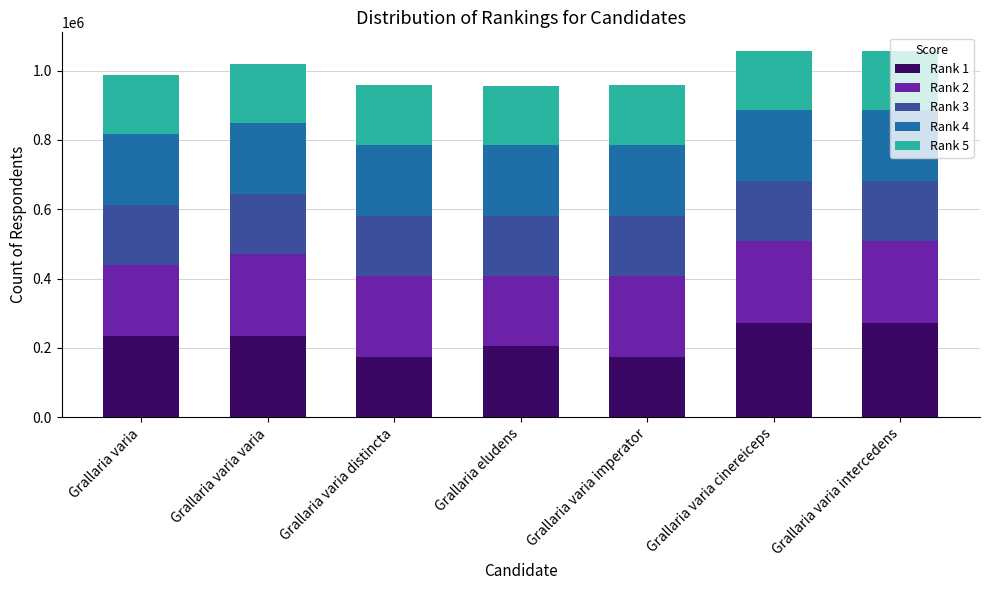

What is the minimum value for Rank 1?

172399